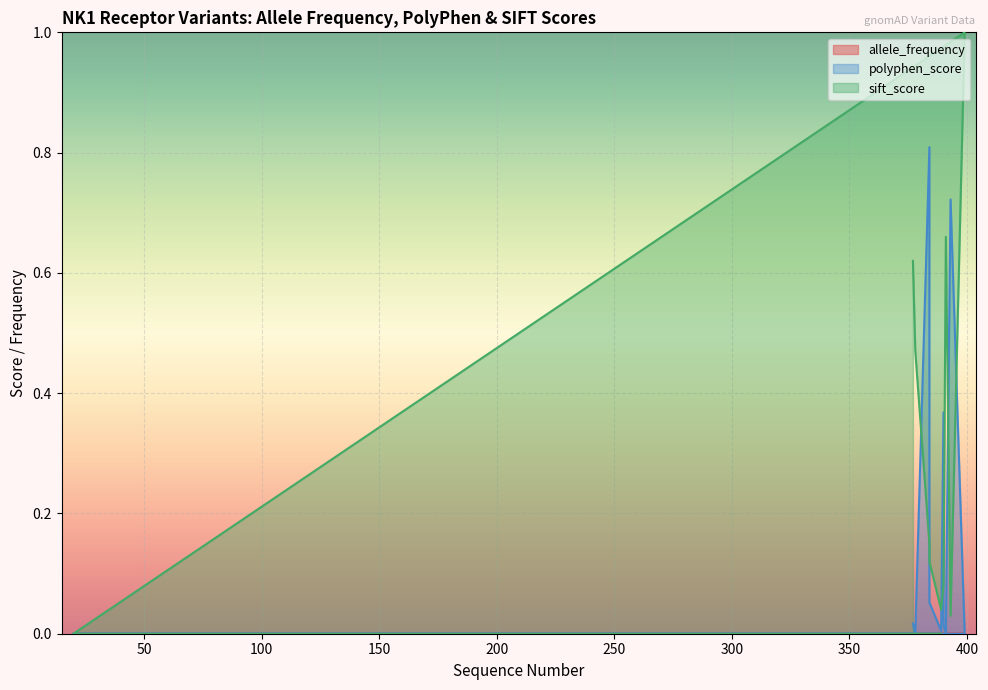

How many times do allele_frequency and polyphen_score cross each other?

1